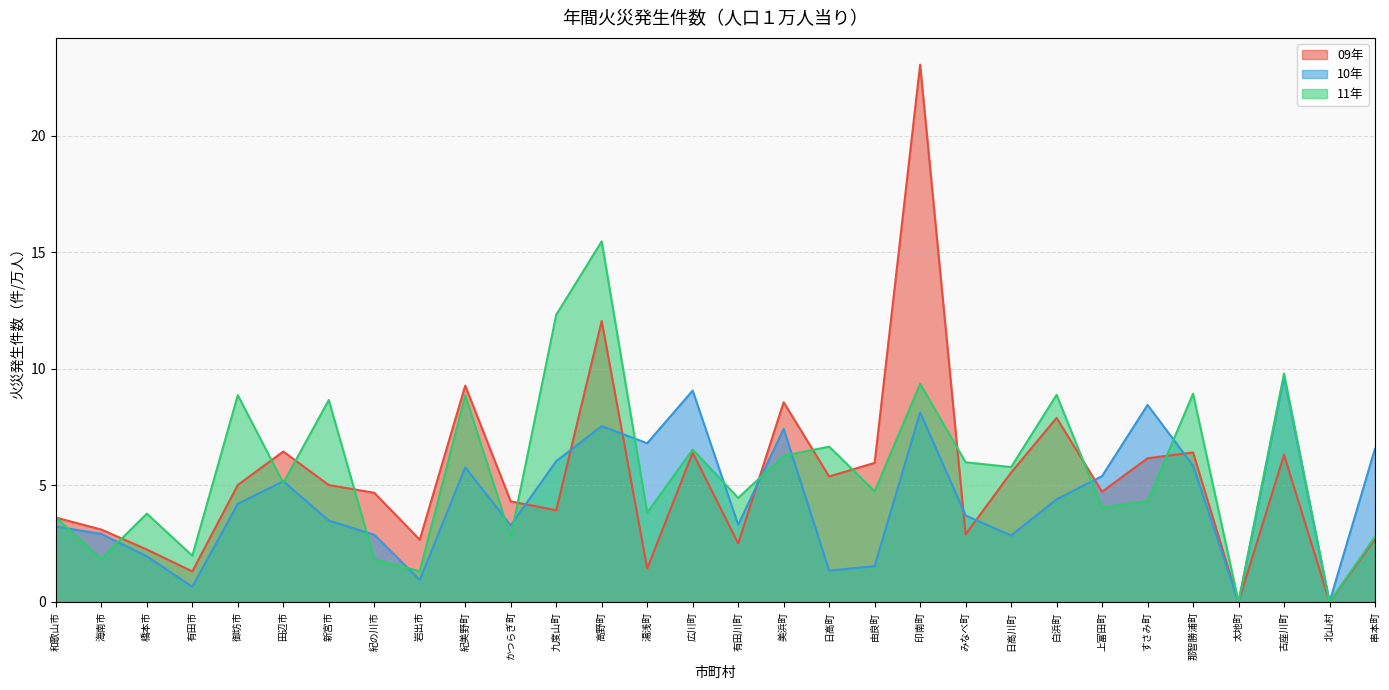

True or false: 10年 and 11年 intersect in this chart.

True